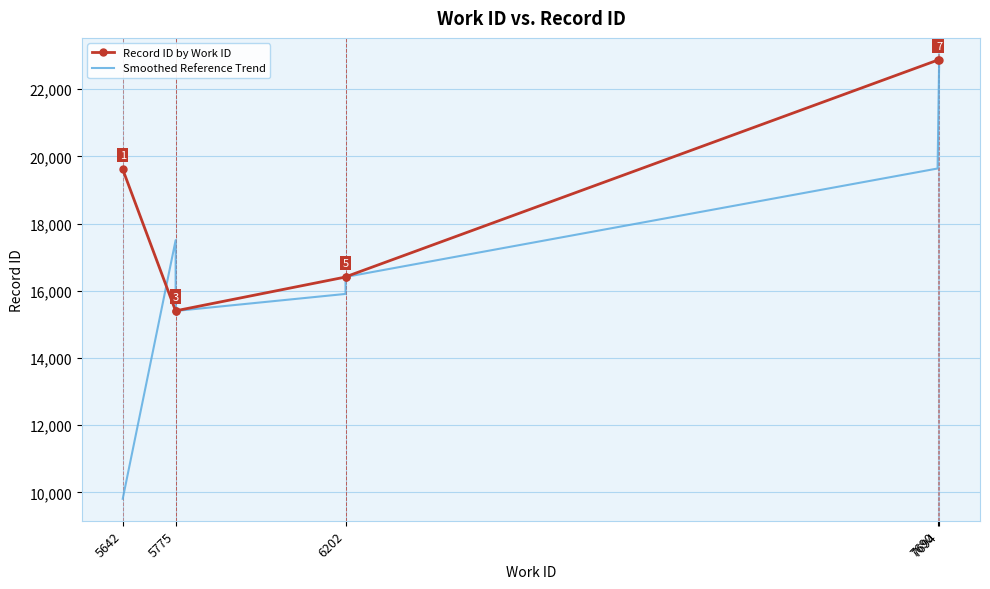

True or false: Smoothed Reference Trend has a value of 21233.8 at 5775.

False